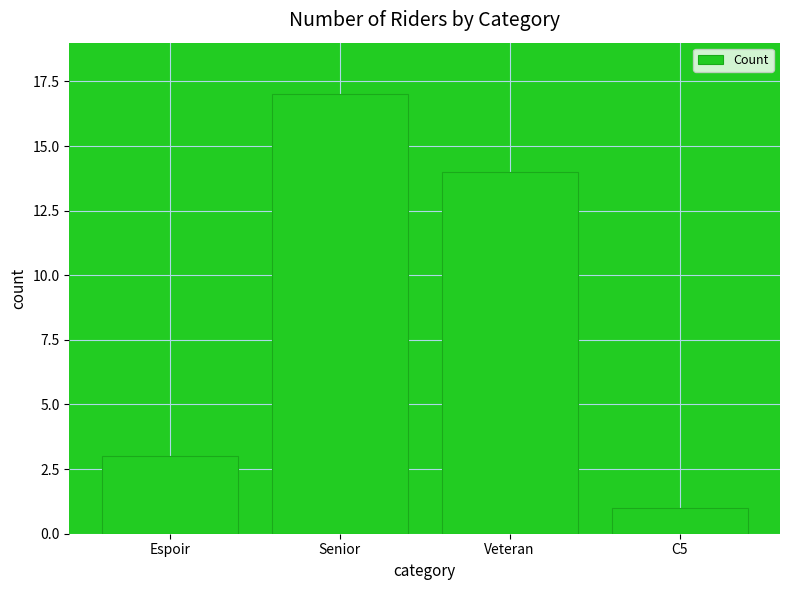

What is the difference between the maximum and minimum values?

16